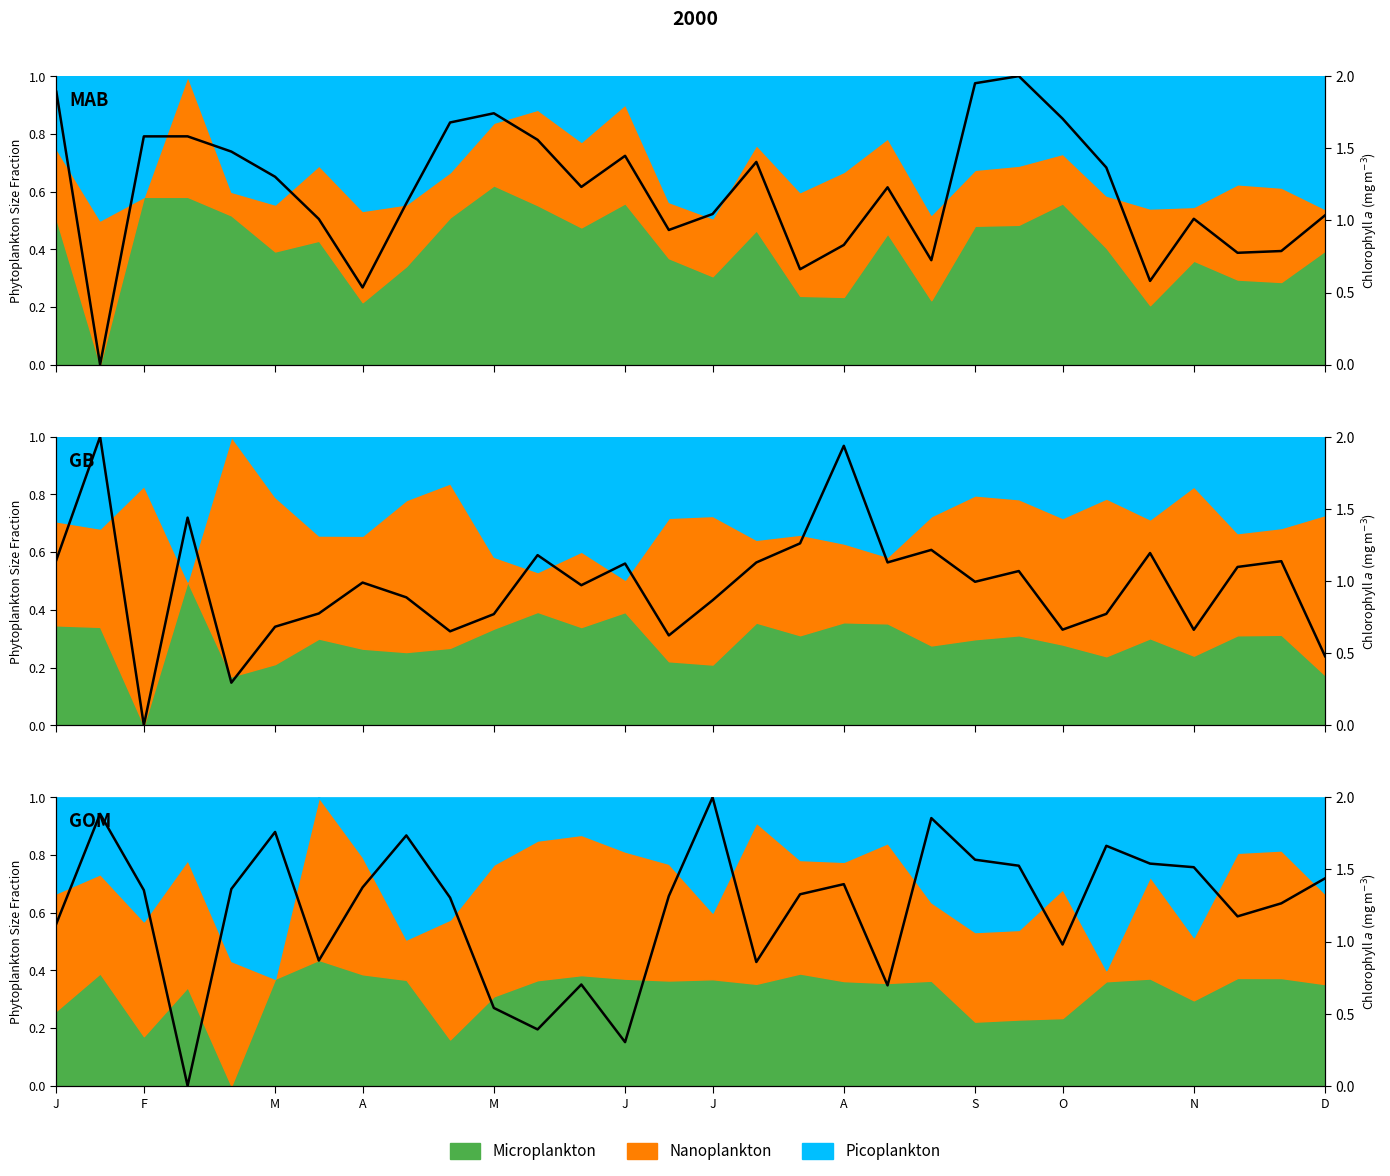

Where is the data nearest to the value 0?

A